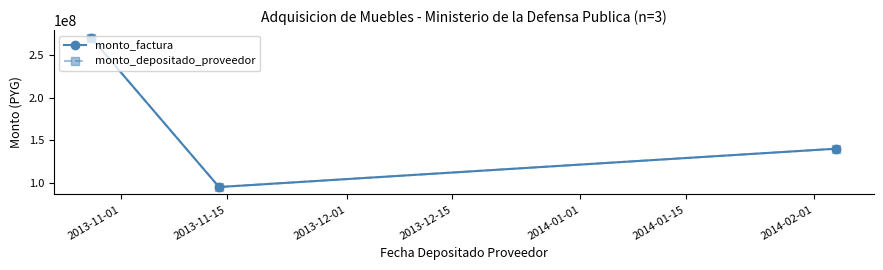

What is the maximum value shown in the chart?

270312000